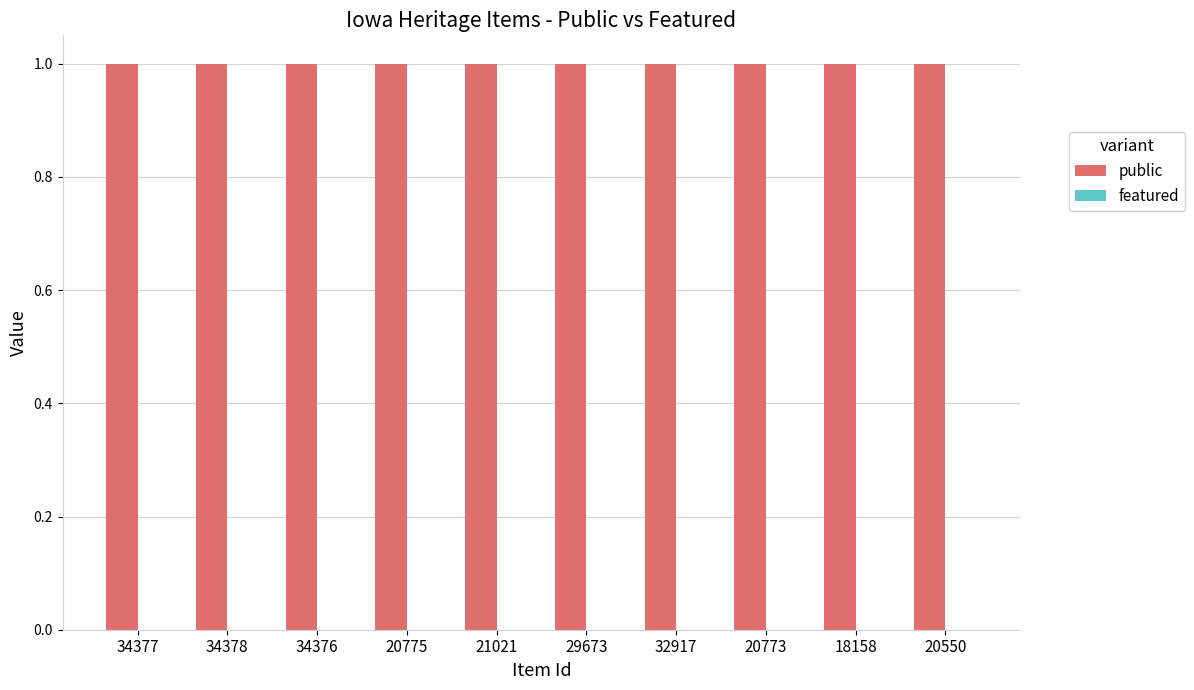

What is the label of the 9th bar from the right?

34378